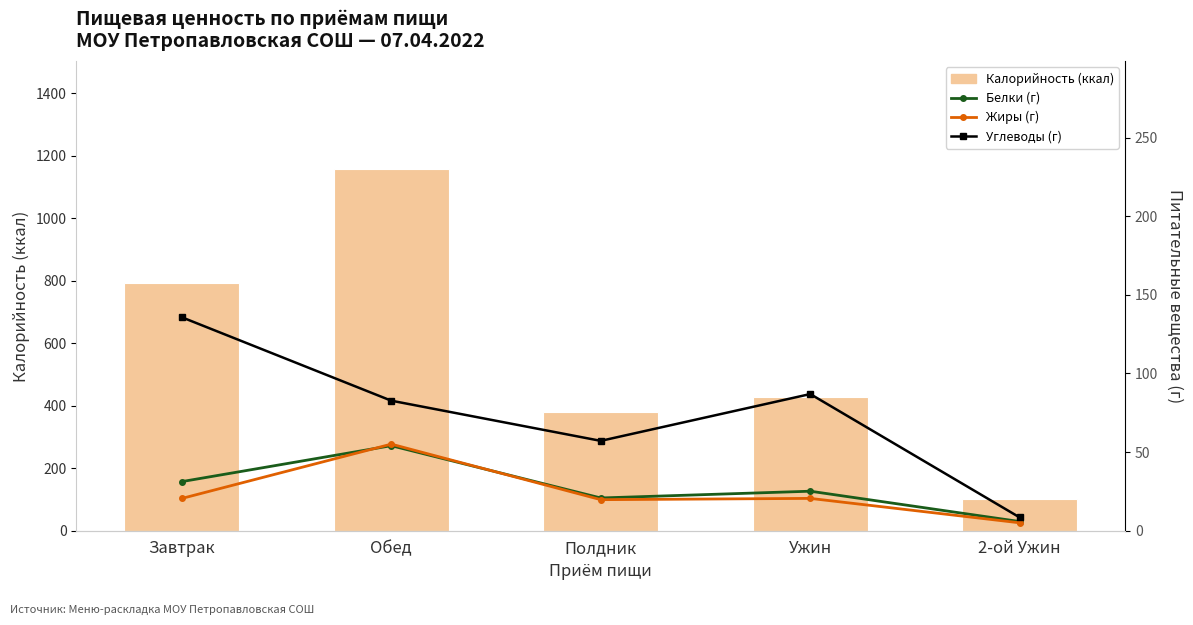

Rank the categories by Углеводы (г) value from highest to lowest.

Завтрак, Ужин, Обед, Полдник, 2-ой Ужин